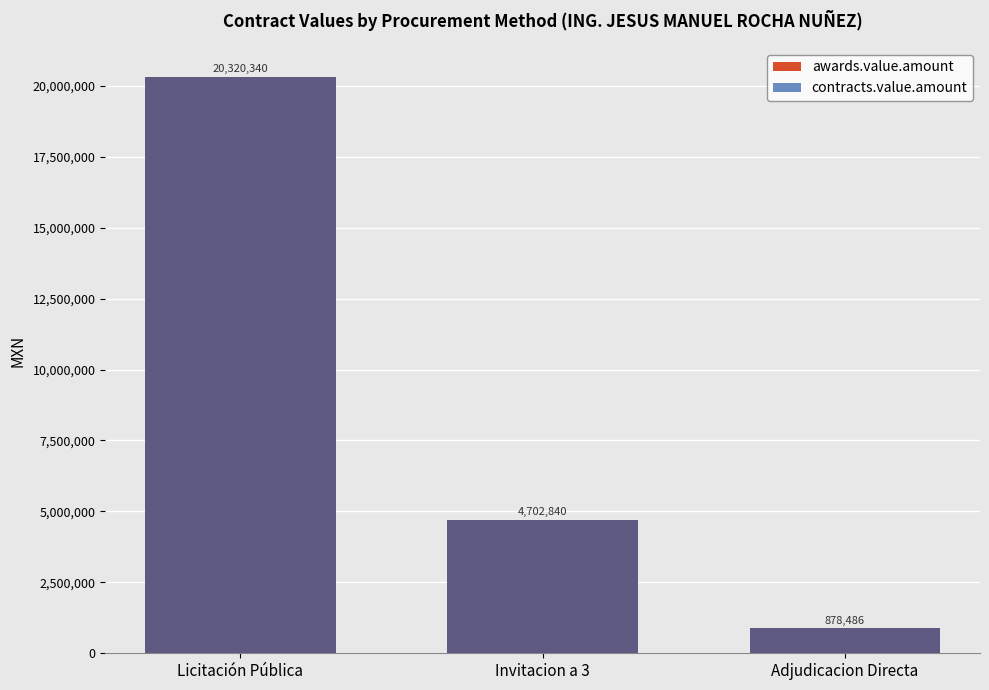

At how many categories does at least one series exceed 6509584?

1